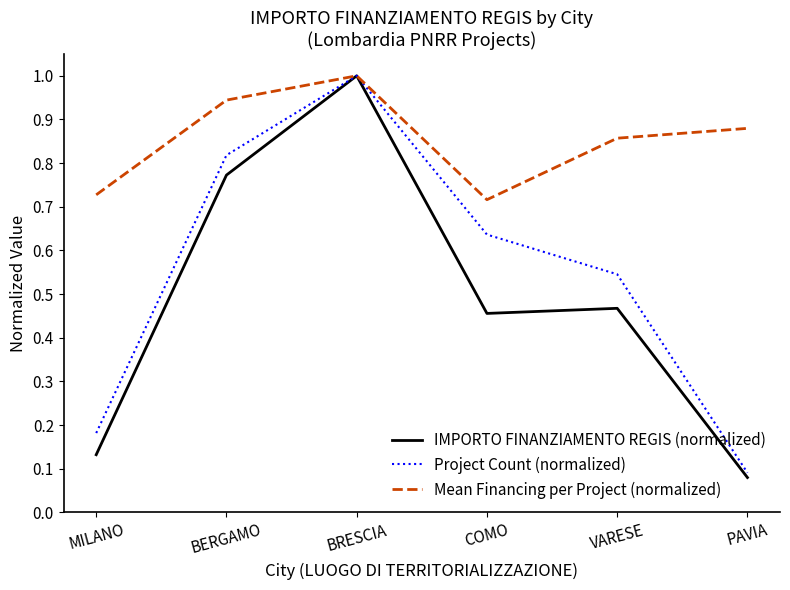

The value of Mean Financing per Project (normalized) at PAVIA is 0.2. True or false?

False